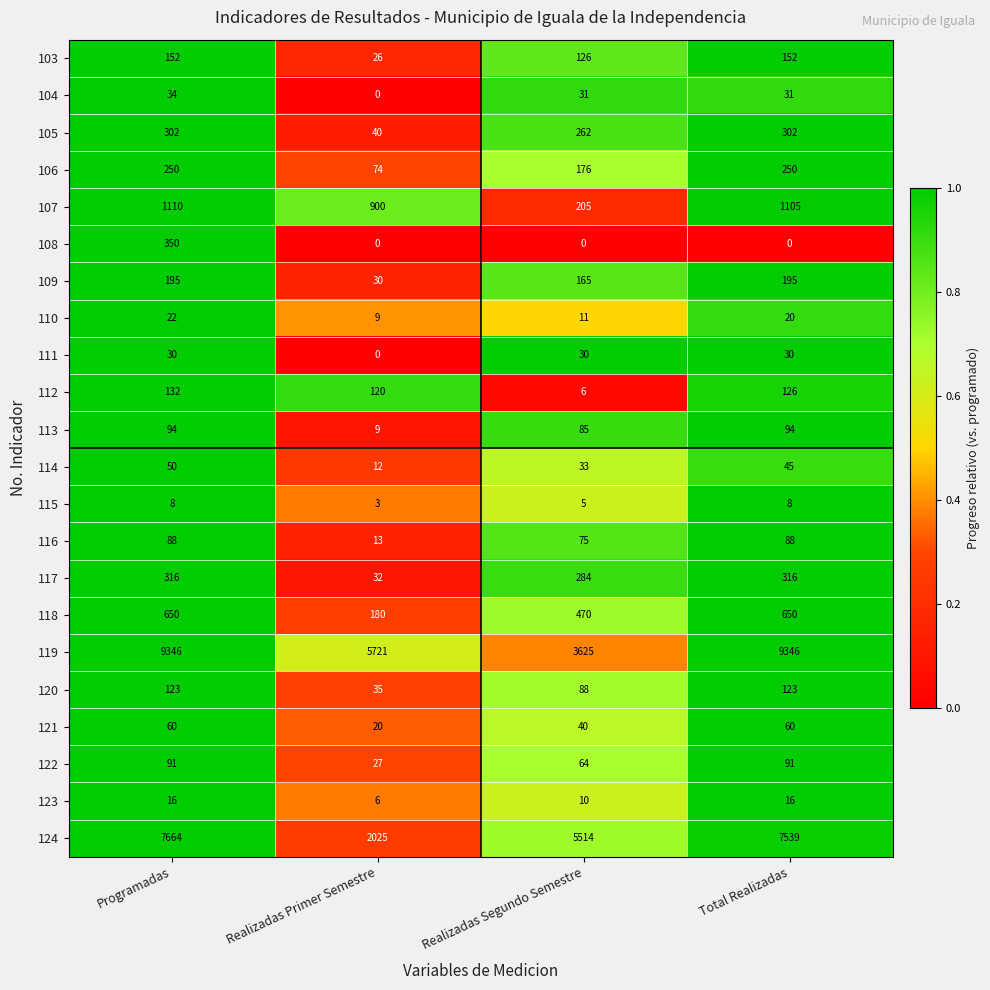

Rank the series at Total Realizadas from highest to lowest value.

119, 124, 107, 118, 117, 105, 106, 109, 103, 112, 120, 113, 122, 116, 121, 114, 104, 111, 110, 123, 115, 108